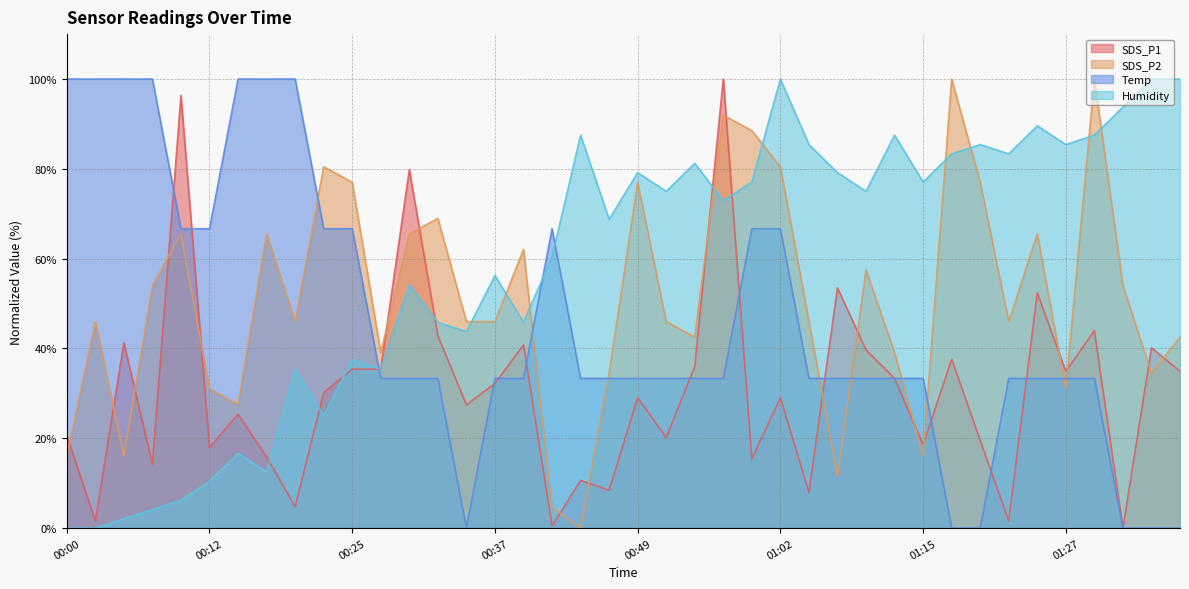

True or false: SDS_P1 has a value of 22.5 at 00:27.

False